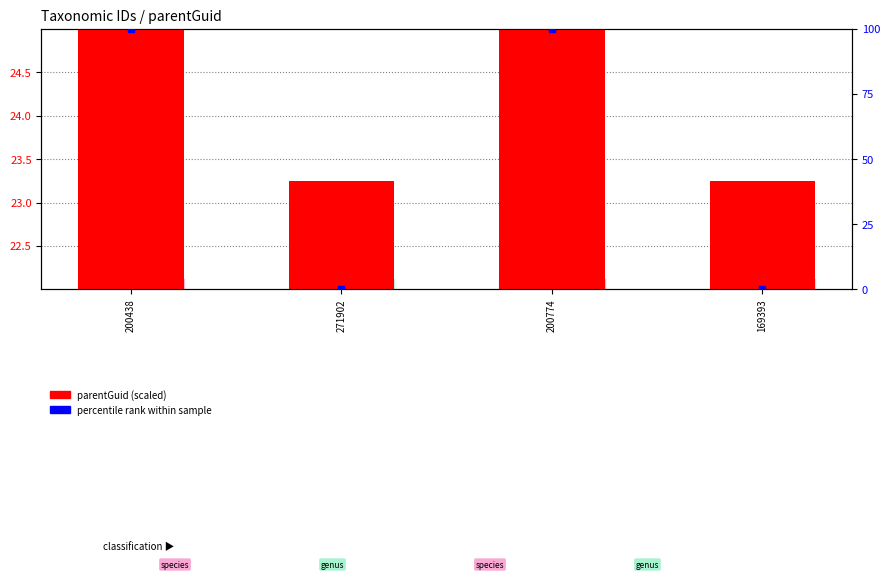

The value at 200438 is 7.0. True or false?

False